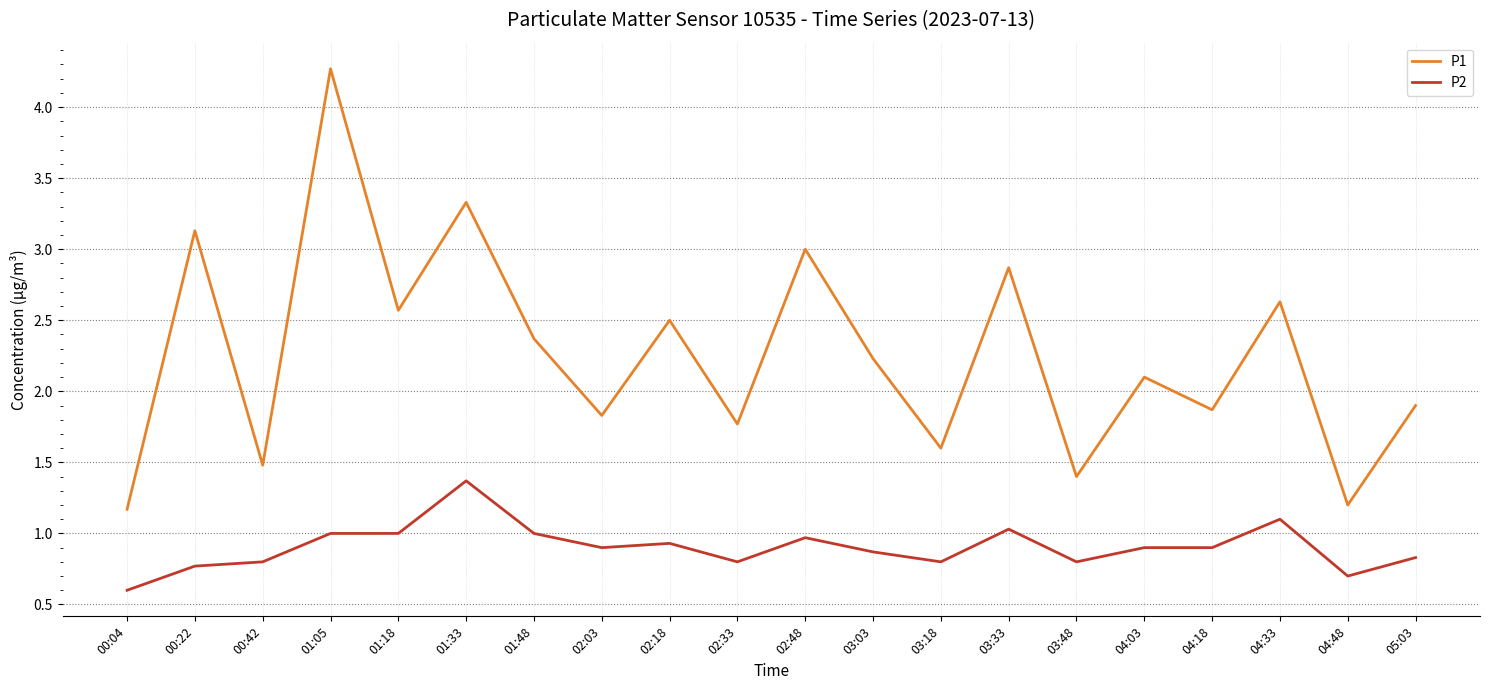

How many series are shown in this chart?

2